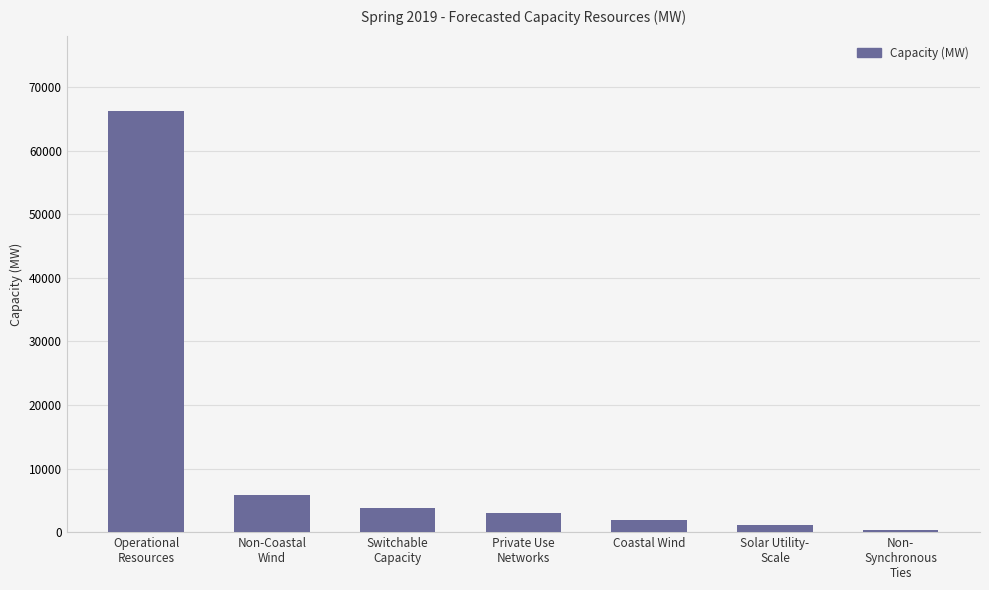

Reading left to right, what are all the values shown in this chart?

66207.7	5766.2	3736.0	3025.0	1918.0	1199.7	260.5